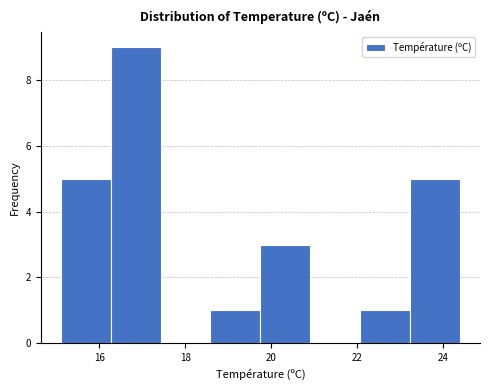

Reading left to right, list every bar in this chart as the range it spans on the x-axis followed by its height. Neither the bar edges nor the heights are printed on the chart, so give them approximately, as read against the axes.

15.2 to 16.2: 5
16.2 to 17.4: 9
17.4 to 18.6: 0
18.6 to 19.8: 1
19.8 to 21.0: 3
21.0 to 22.0: 0
22.0 to 23.2: 1
23.2 to 24.4: 5